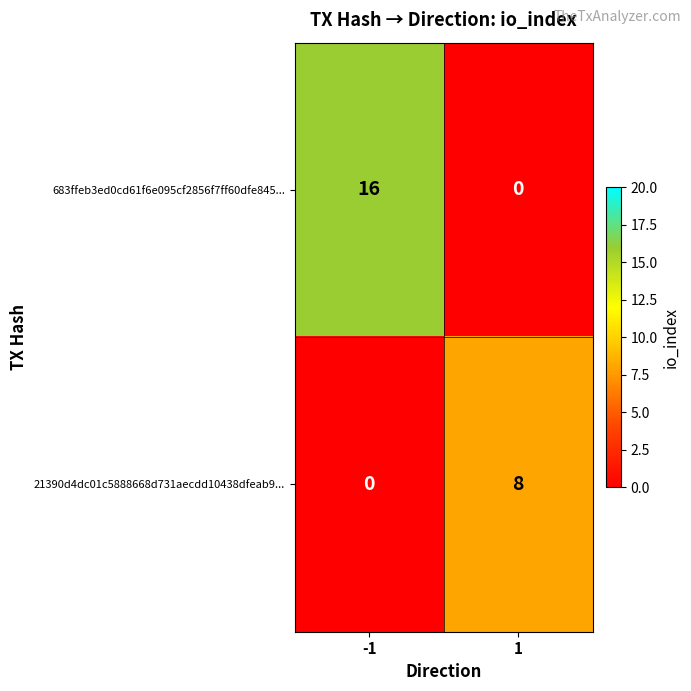

What is the average value of the 21390d4dc01c5888668d731aecdd10438dfeab9... series?

4